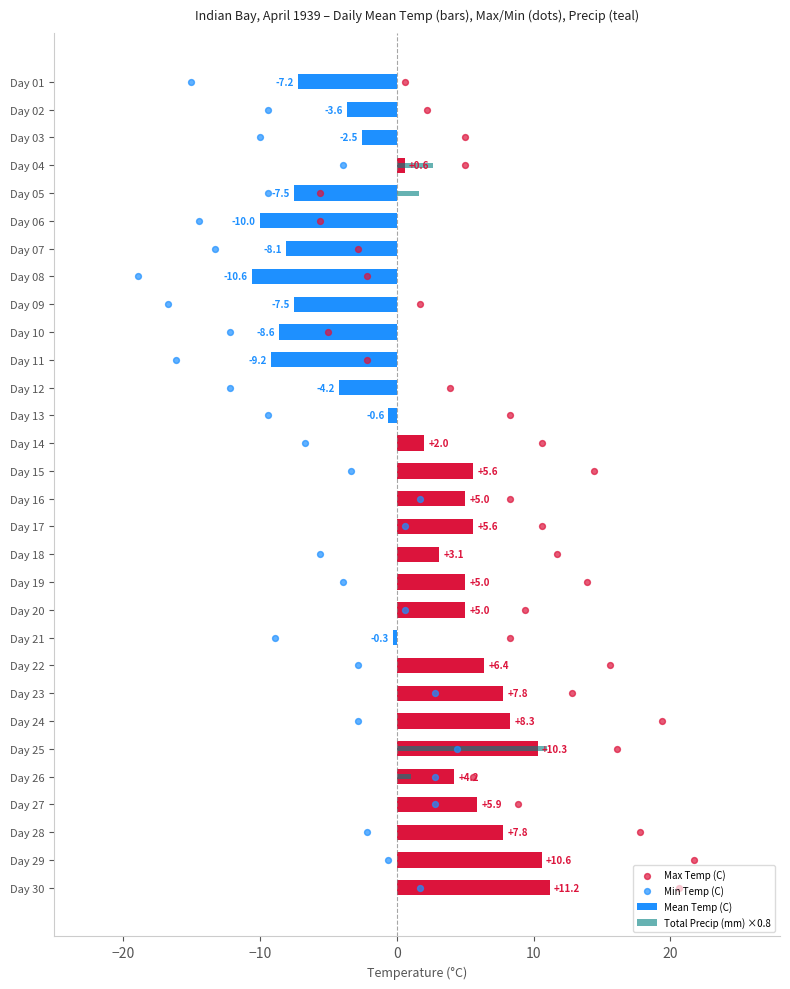

Which series reaches the minimum Y coordinate?

Mean Temp (C)